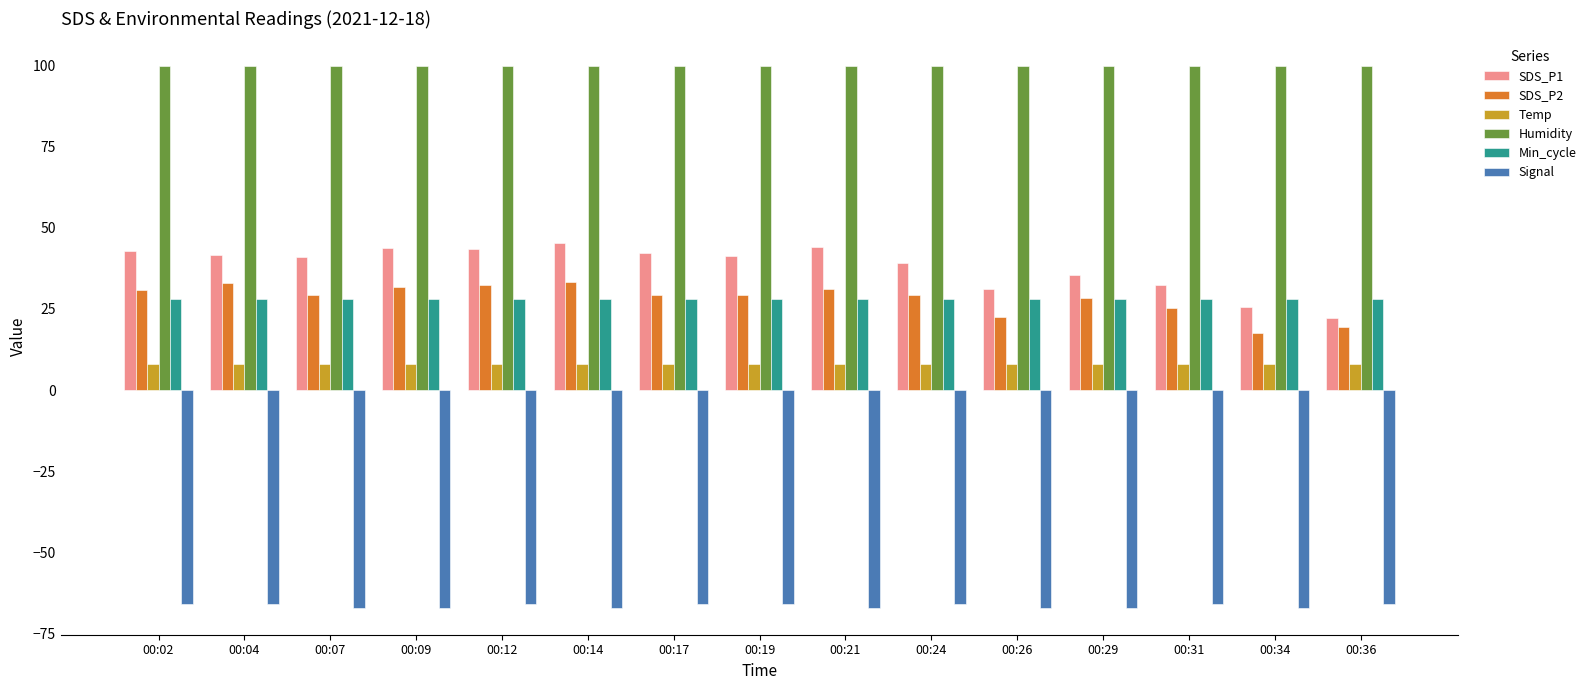

Read the Min_cycle value at 00:26.

28.0